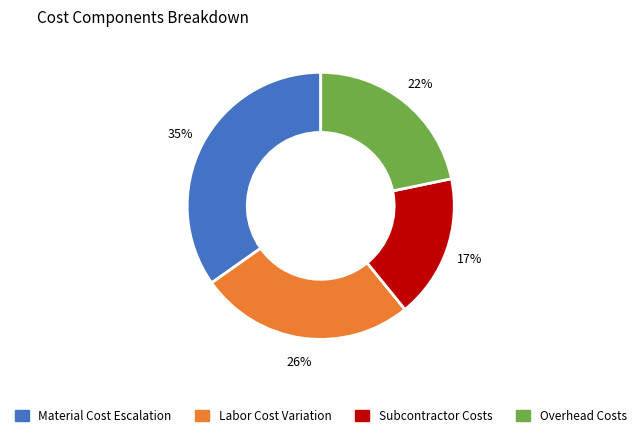

Does any single category account for the majority?

No